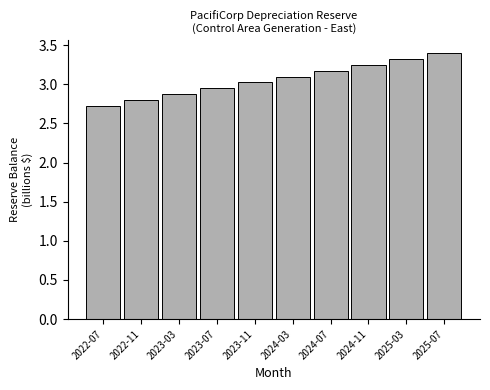

Rank the categories by value from lowest to highest.

2022-07, 2022-11, 2023-03, 2023-07, 2023-11, 2024-03, 2024-07, 2024-11, 2025-03, 2025-07